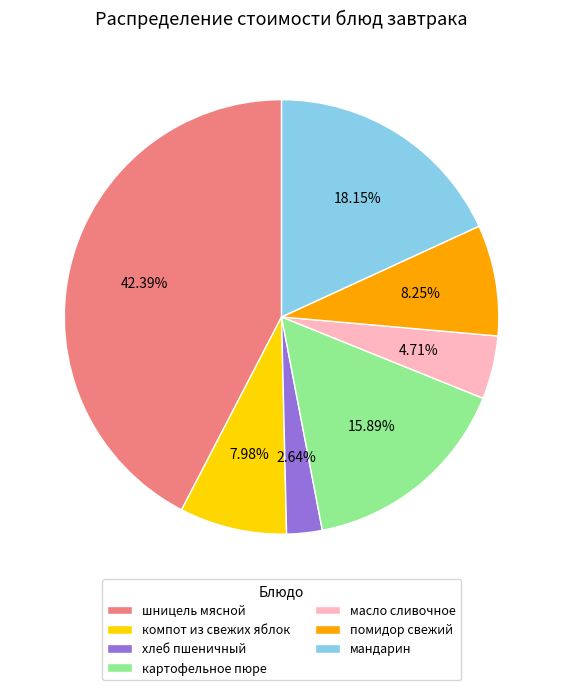

To the nearest percent, what is the average slice percentage?

14%